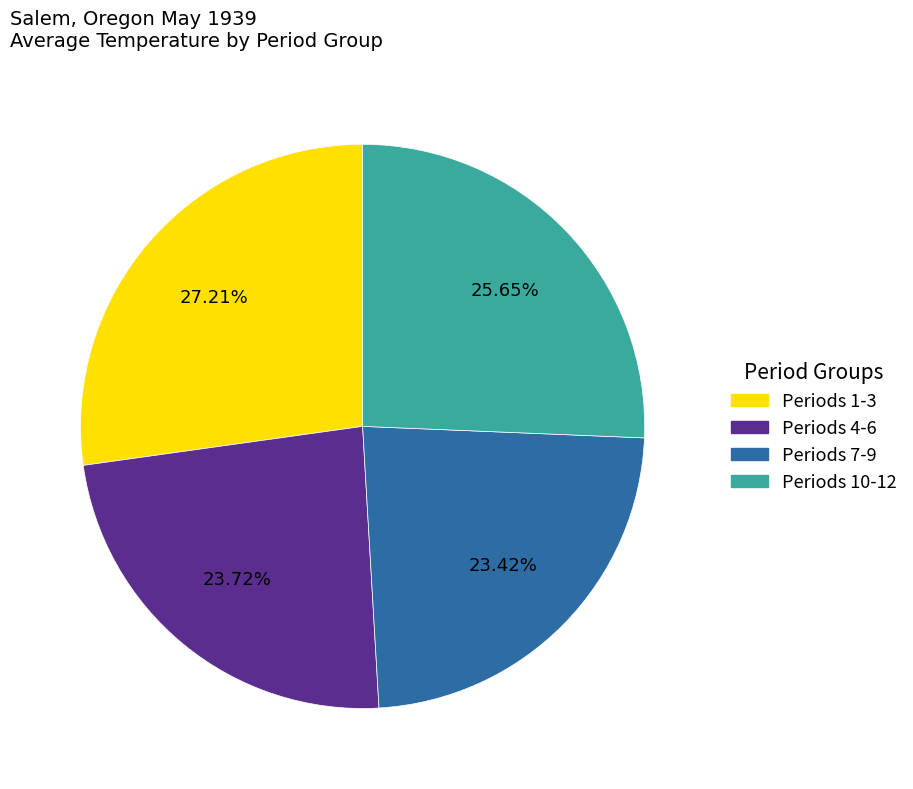

How many segments does this pie chart have?

4